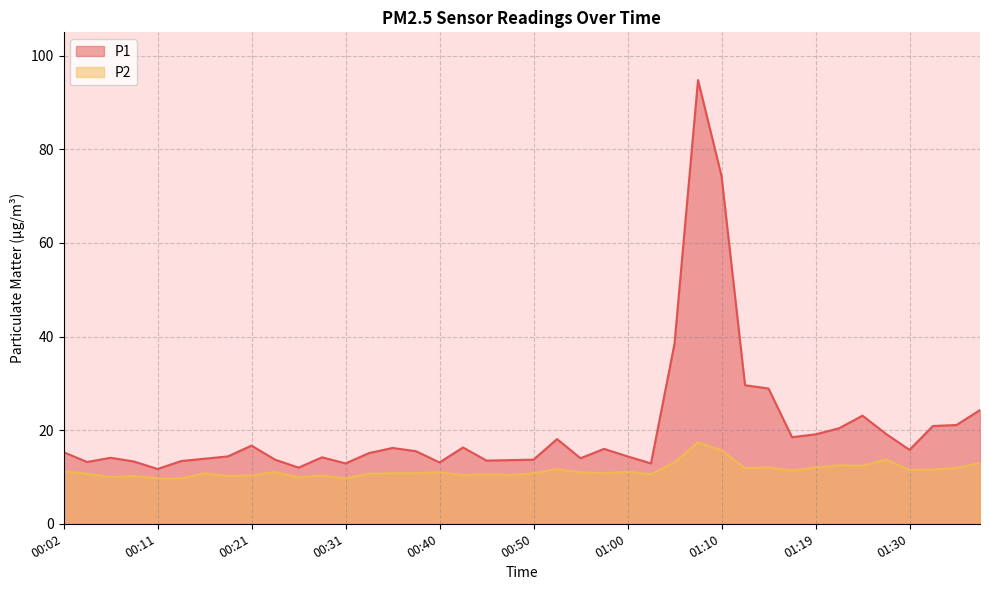

At which category does P2 reach its first local peak?

00:09